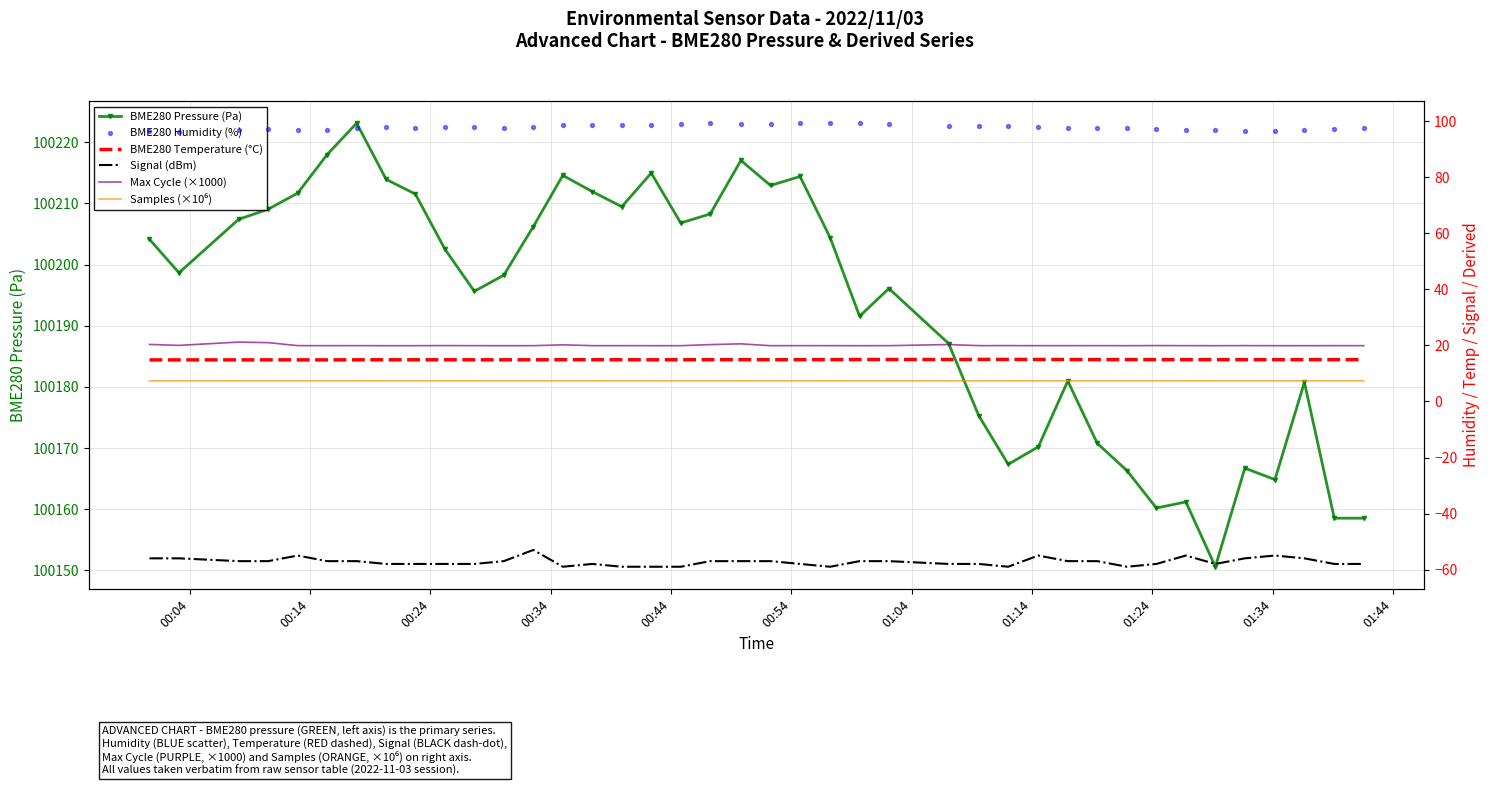

How many data points in BME280 Pressure (Pa) are less than 100202?

20